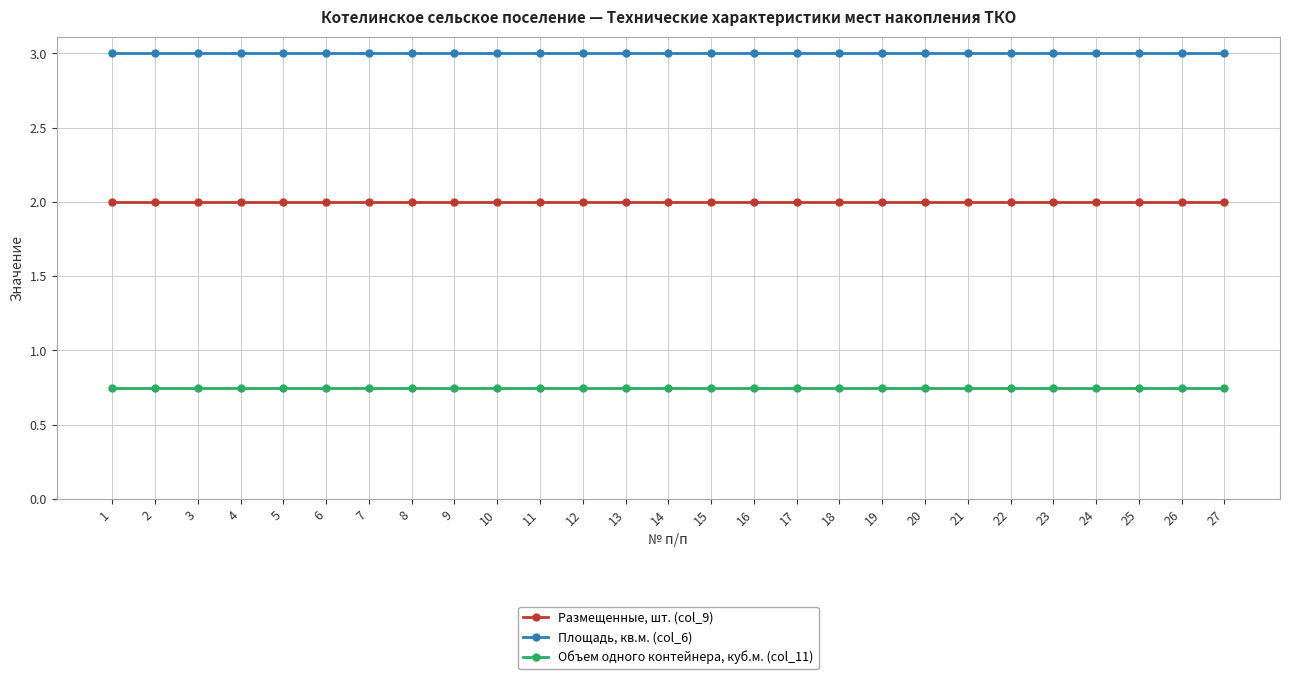

What are all the series names shown in the legend?

Размещенные, шт. (col_9), Площадь, кв.м. (col_6), Объем одного контейнера, куб.м. (col_11)